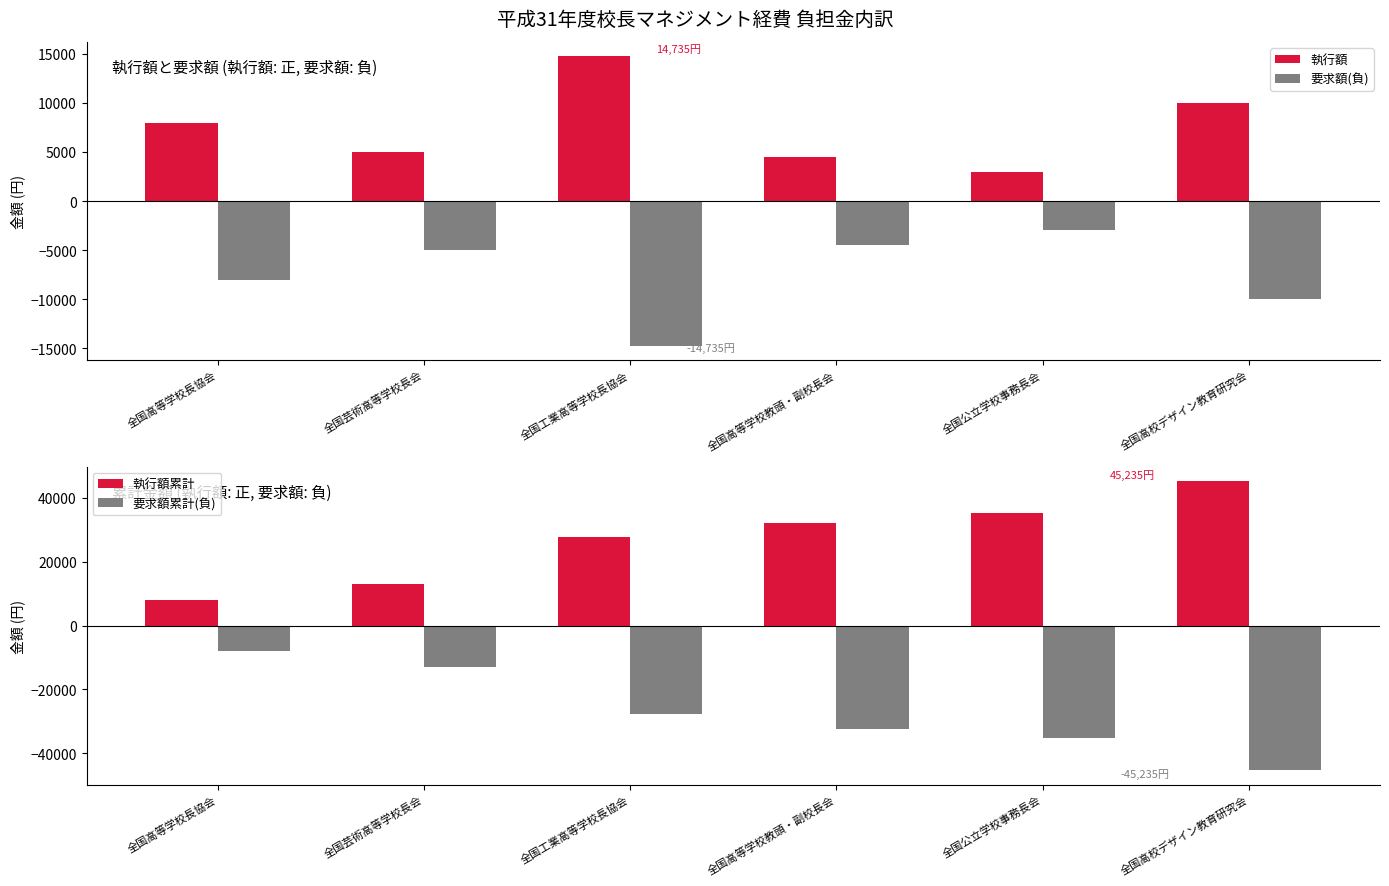

What is the label of the 4th bar from the right?

全国工業高等学校長協会